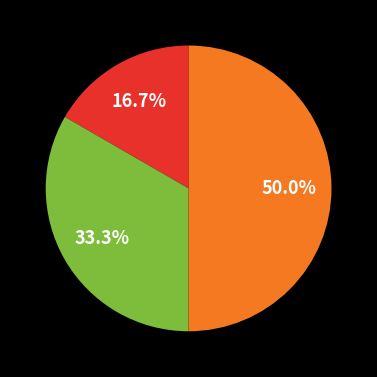

Rank the categories by value from lowest to highest.

Основне місце роботи, Суміщення, Сумісництво